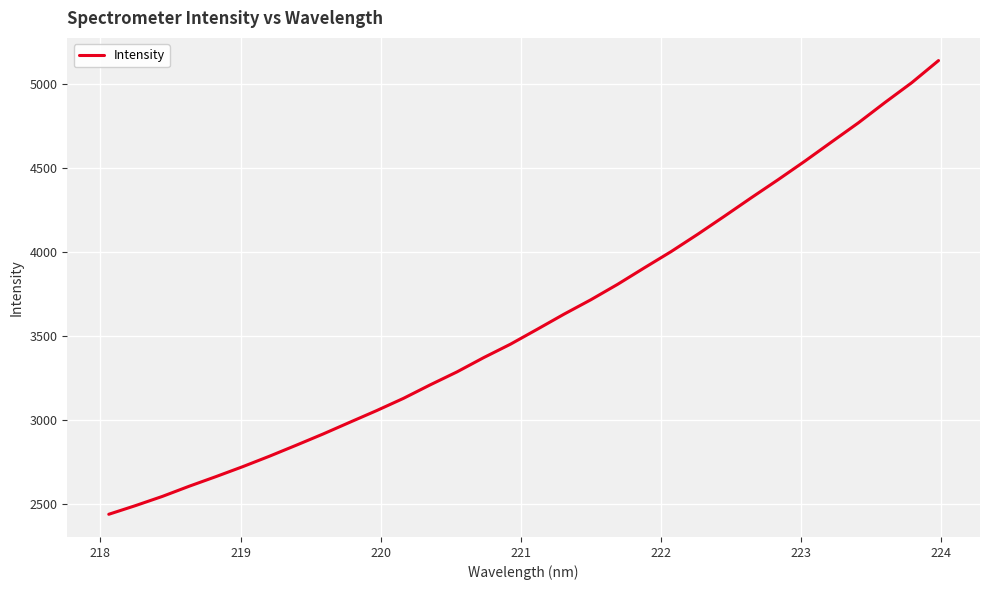

How many series are shown in this chart?

1